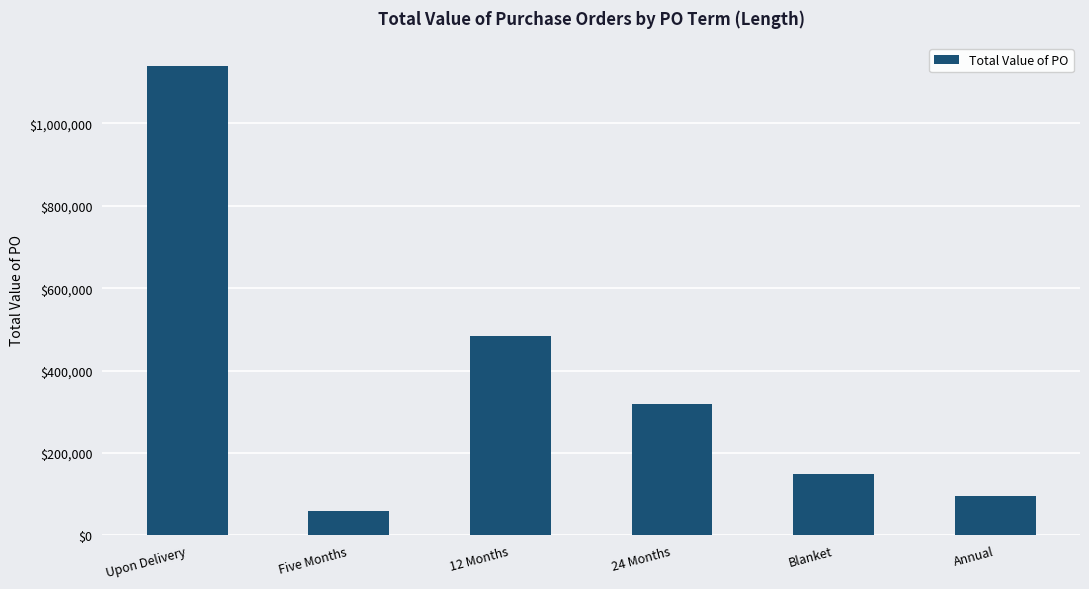

How many data points does each series have?

6